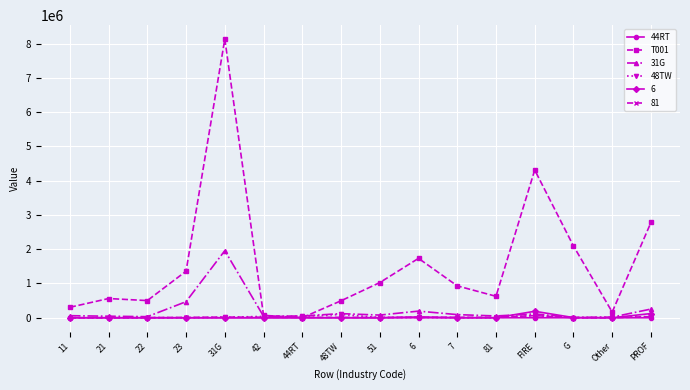

At which category does the chart reach its peak across all series?

31G